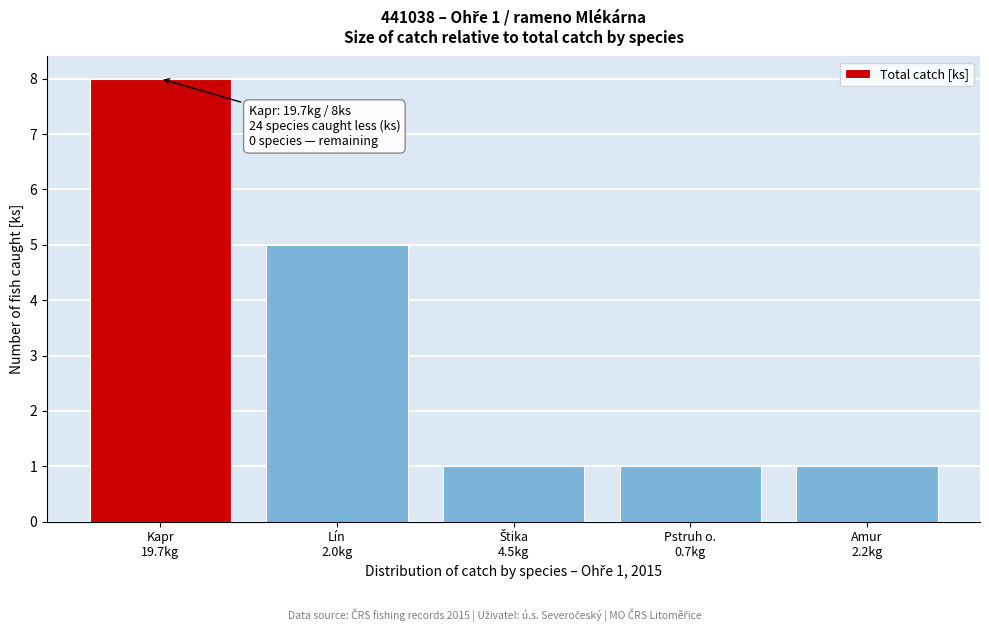

Reading left to right, what are all the values shown in this chart?

8	5	1	1	1